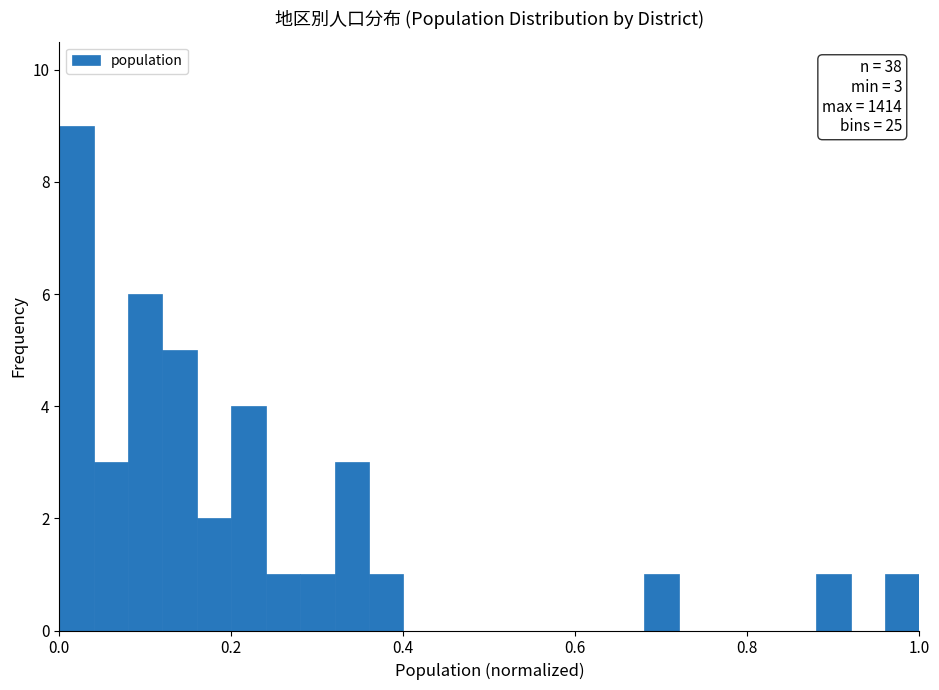

Read against the x-axis, roughly where is the centre of the tallest bar?

0.02